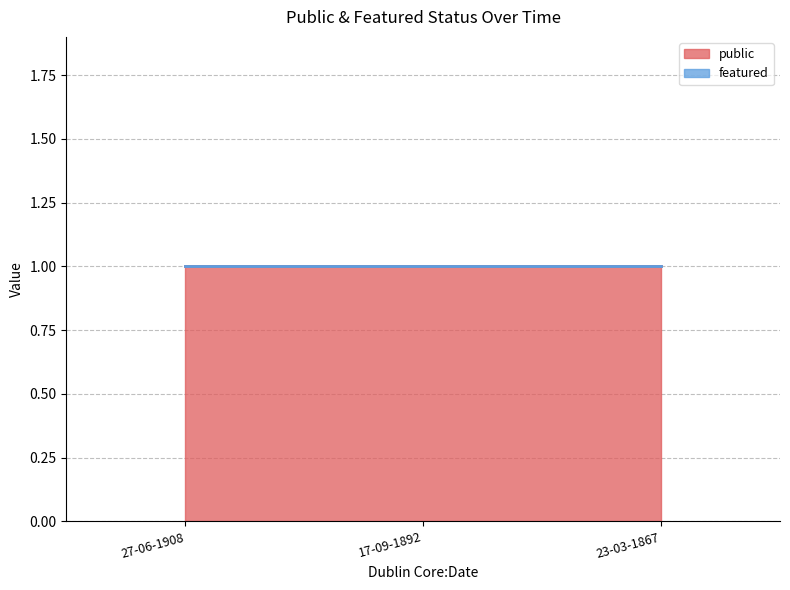

Count the number of data series in this chart.

2